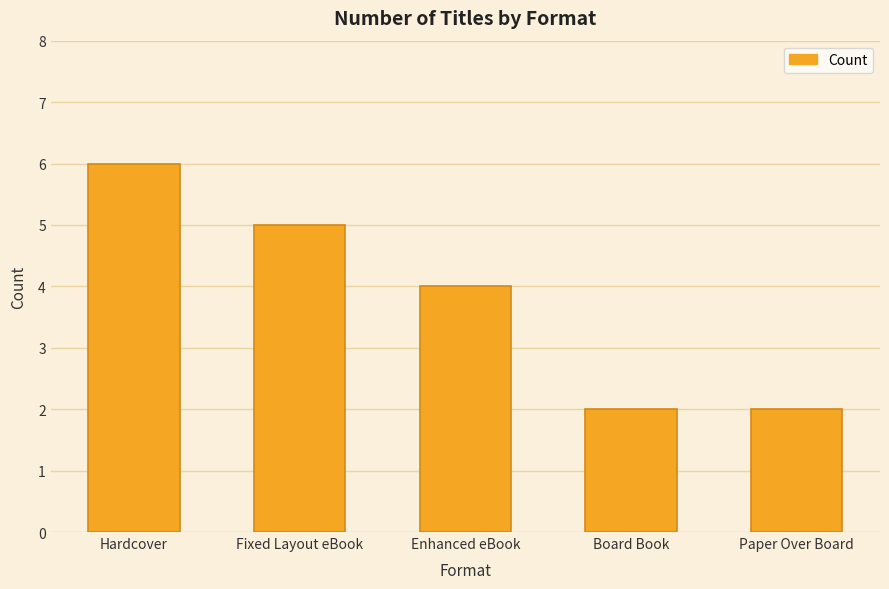

What is the maximum value shown in the chart?

6